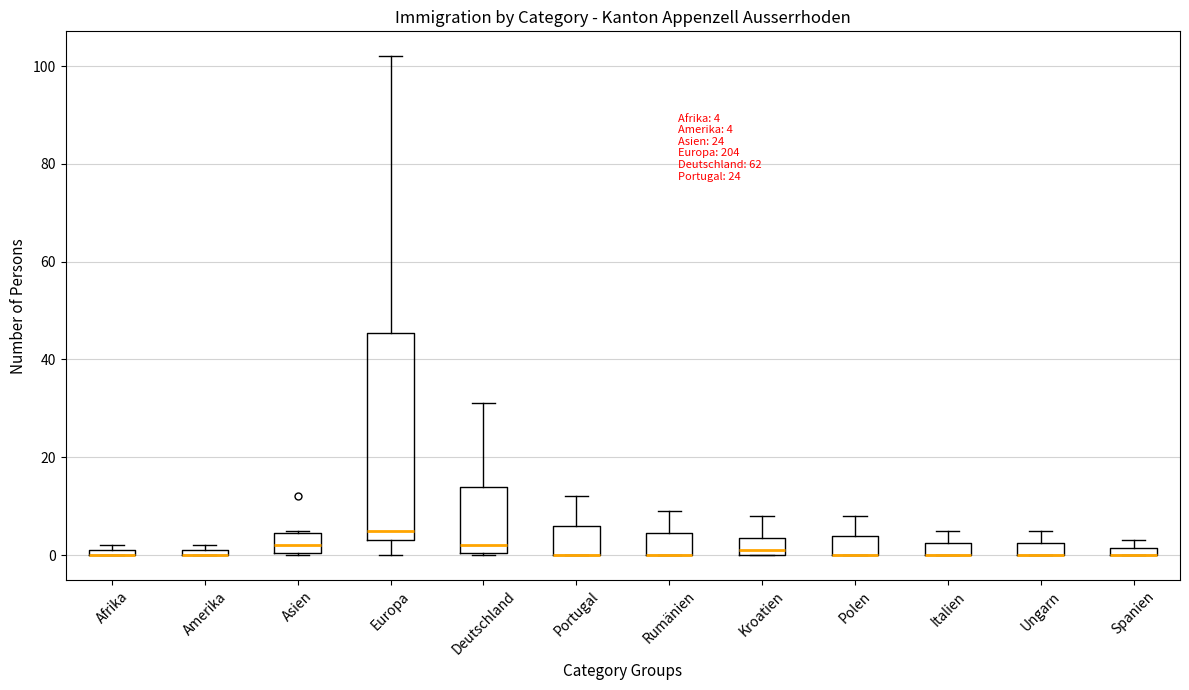

Comparing the boxes themselves (not the whiskers), which one is the tallest?

Europa